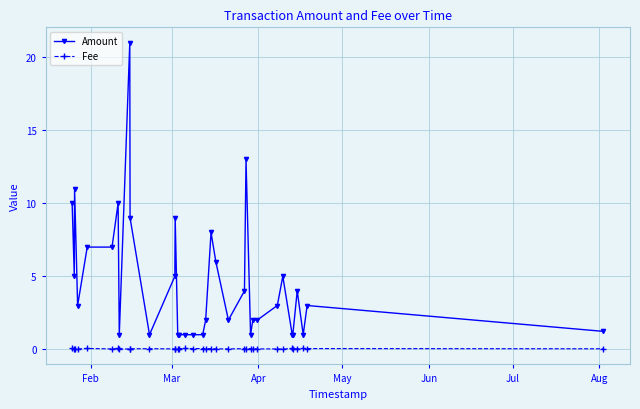

Which series has the largest range (max minus min)?

Amount